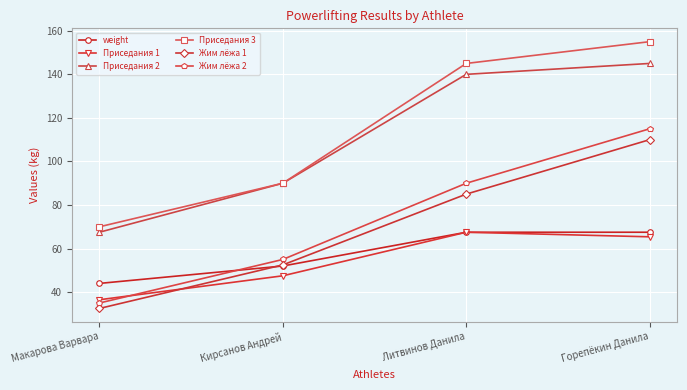

Reading left to right, list all the values displayed in this chart.

weight: Макарова Варвара=44.0	Кирсанов Андрей=52.0	Литвинов Данила=67.5	Горепёкин Данила=67.5
Приседания 1: Макарова Варвара=36.5	Кирсанов Андрей=47.5	Литвинов Данила=67.5	Горепёкин Данила=65.4
Приседания 2: Макарова Варвара=67.5	Кирсанов Андрей=90.0	Литвинов Данила=140.0	Горепёкин Данила=145.0
Приседания 3: Макарова Варвара=70.0	Кирсанов Андрей=90.0	Литвинов Данила=145.0	Горепёкин Данила=155.0
Жим лёжа 1: Макарова Варвара=32.5	Кирсанов Андрей=52.5	Литвинов Данила=85.0	Горепёкин Данила=110.0
Жим лёжа 2: Макарова Варвара=35.0	Кирсанов Андрей=55.0	Литвинов Данила=90.0	Горепёкин Данила=115.0